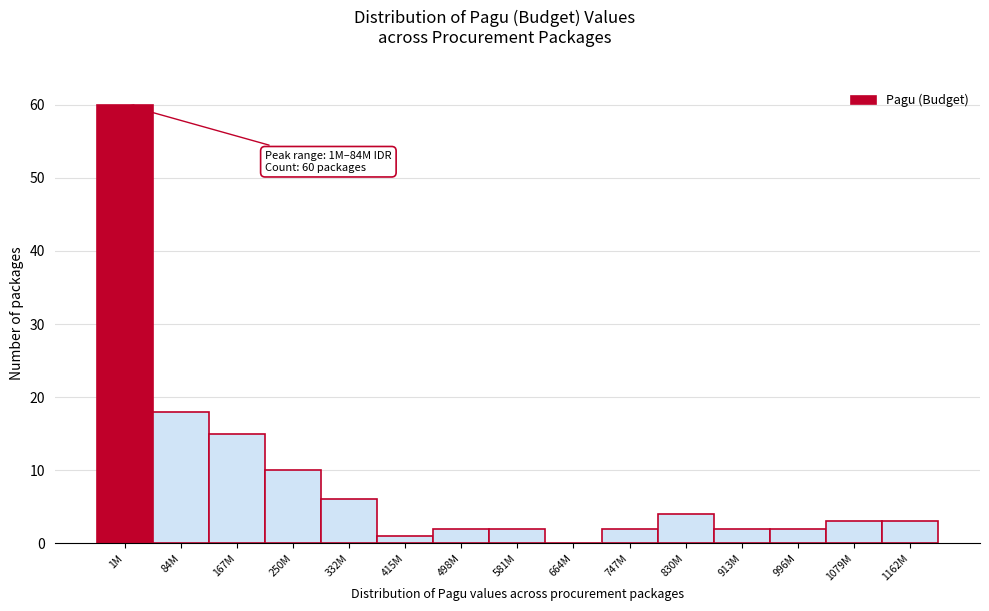

Reading right to left, extract all data points from this chart.

1162M=3	1079M=3	996M=2	913M=2	830M=4	747M=2	664M=0	581M=2	498M=2	415M=1	332M=6	250M=10	167M=15	84M=18	1M=60